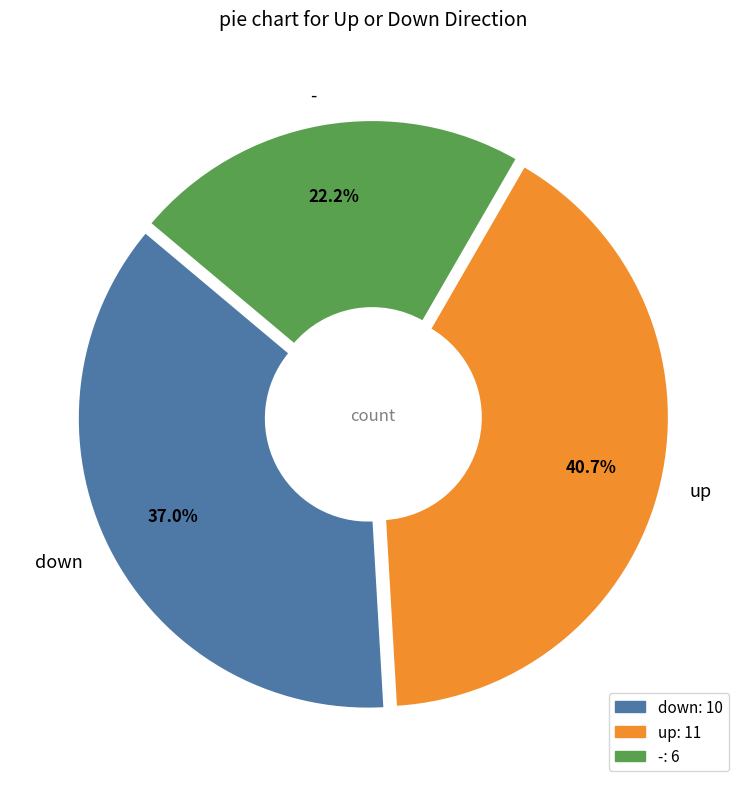

To the nearest percent, what percentage of the pie is down?

37%